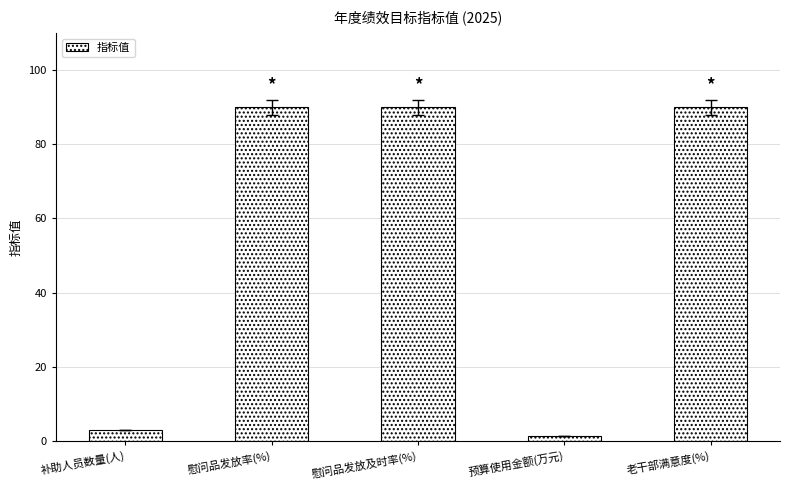

What is the maximum value shown in the chart?

90.0